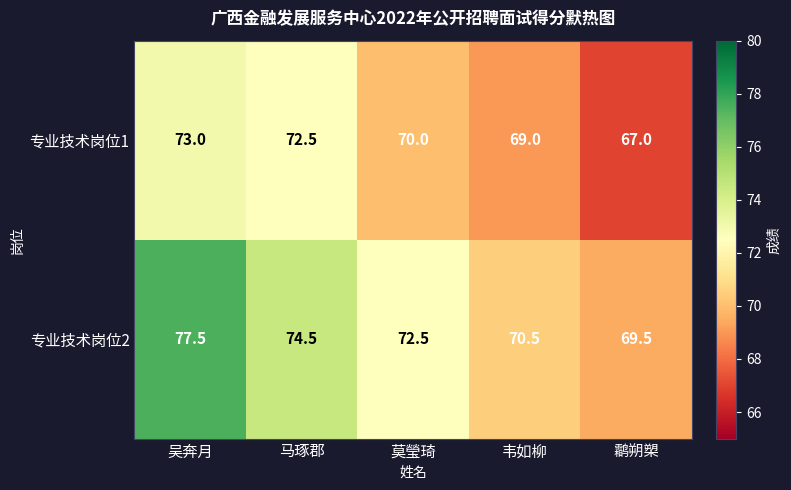

Reading right to left, transcribe all the data shown in this chart.

专业技术岗位1: 鹴朔槊=67.0	韦如柳=69.0	莫瑩琦=70.0	马琢郡=72.5	吴奔月=73.0
专业技术岗位2: 鹴朔槊=69.5	韦如柳=70.5	莫瑩琦=72.5	马琢郡=74.5	吴奔月=77.5